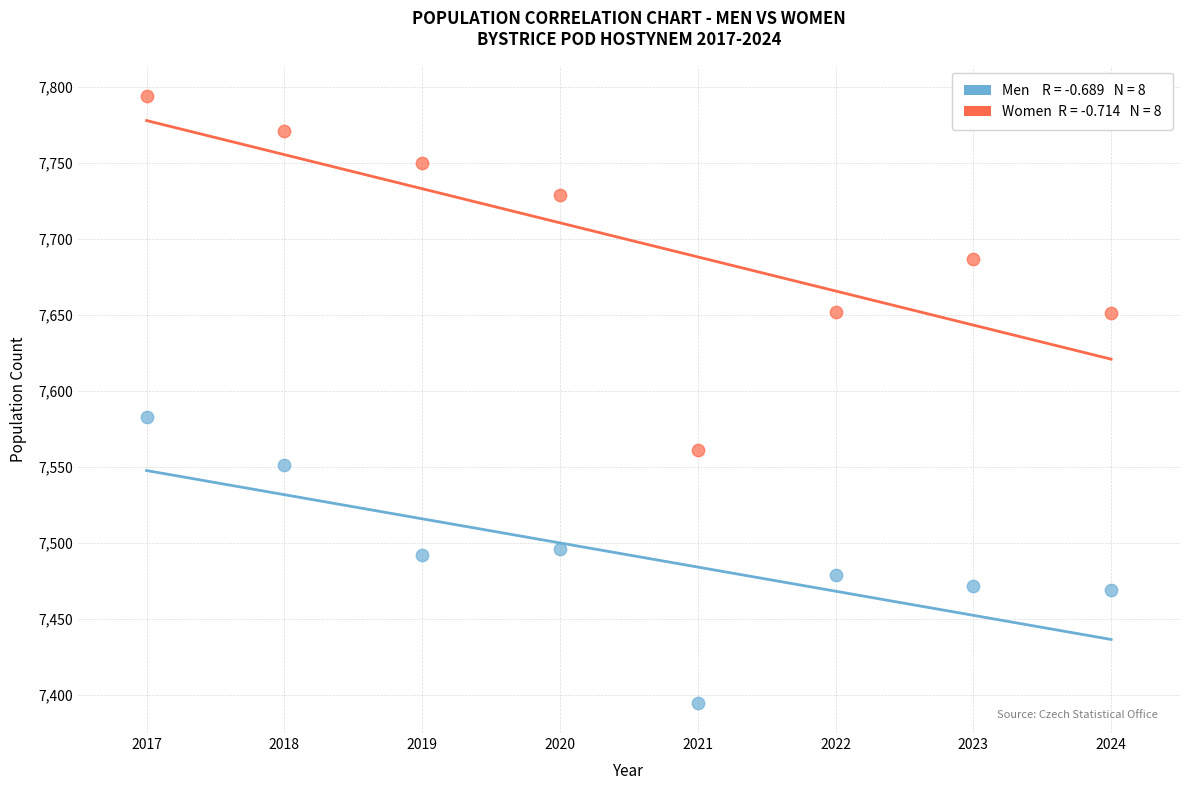

Across all series, what Y value is closest to 7594?

7583